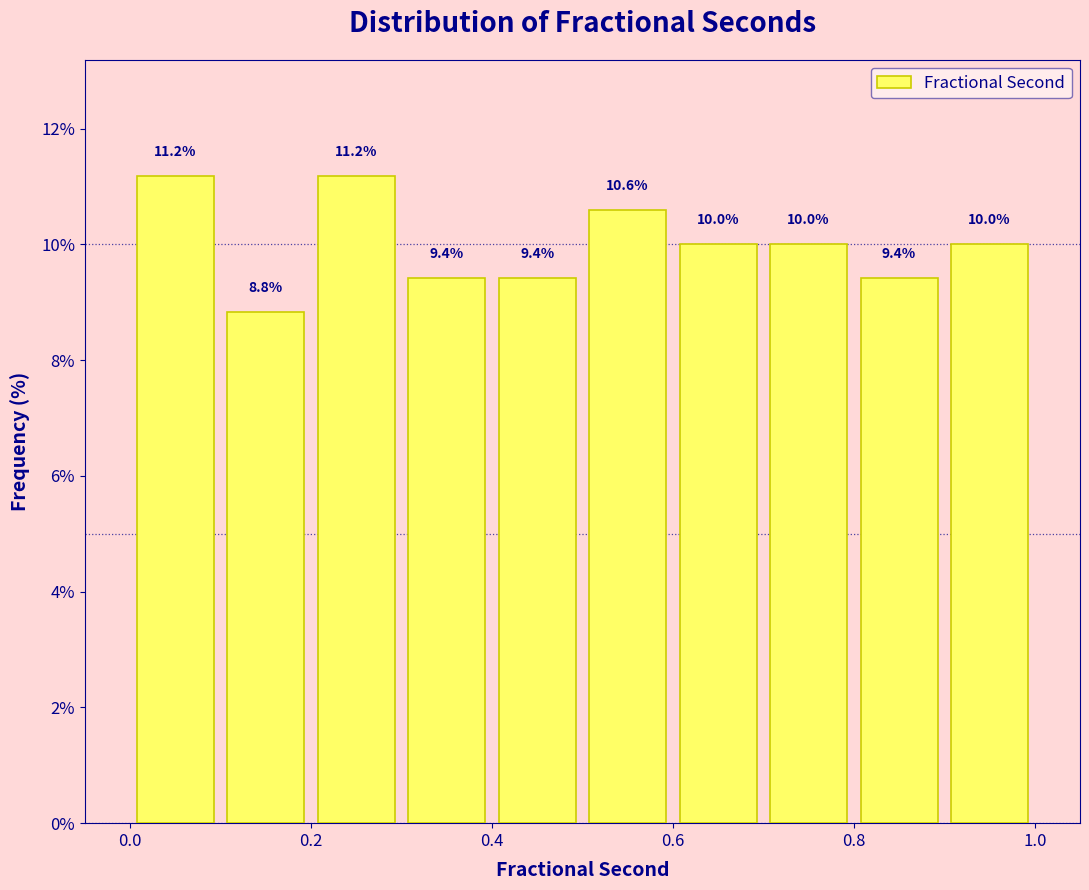

Reading left to right, transcribe this chart: for each bar, give the range it covers on the x-axis and its height.

0.0 to 0.1: 11.2
0.1 to 0.2: 8.8
0.2 to 0.3: 11.2
0.3 to 0.4: 9.4
0.4 to 0.5: 9.4
0.5 to 0.6: 10.6
0.6 to 0.7: 10.0
0.7 to 0.8: 10.0
0.8 to 0.9: 9.4
0.9 to 1.0: 10.0